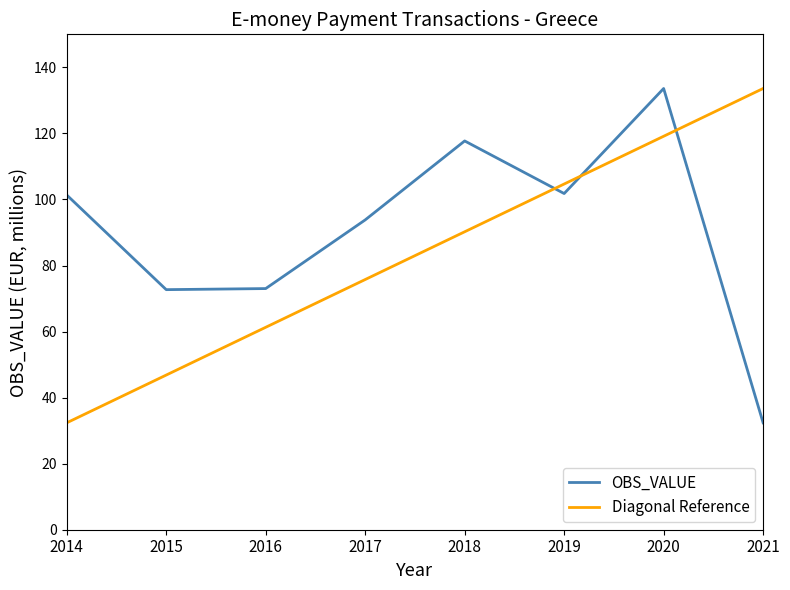

Does the chart display data point markers on the line(s)?

No